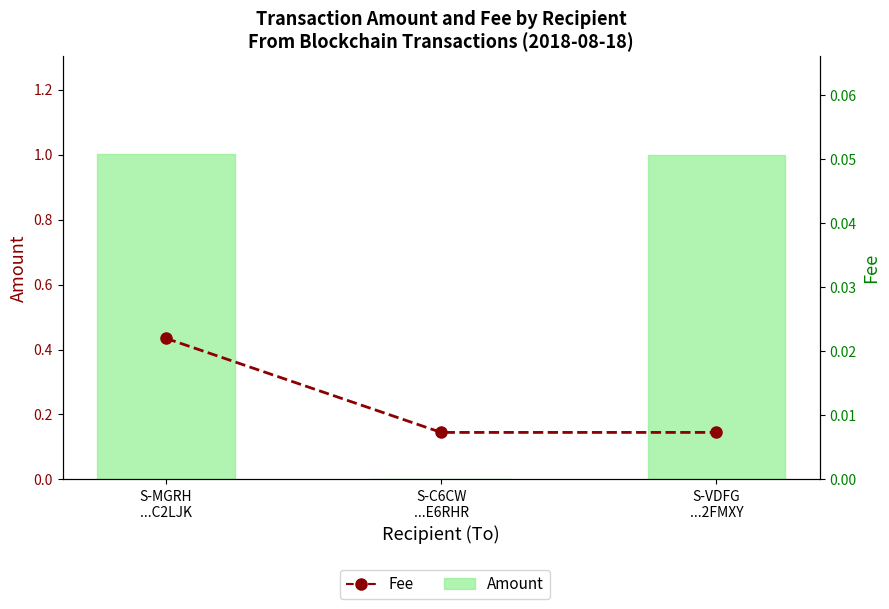

Reading left to right, list all the values displayed in this chart.

Amount: S-MGRH
...C2LJK=1.0	S-C6CW
...E6RHR=0.0	S-VDFG
...2FMXY=1.0
Fee: S-MGRH
...C2LJK=0.0	S-C6CW
...E6RHR=0.0	S-VDFG
...2FMXY=0.0